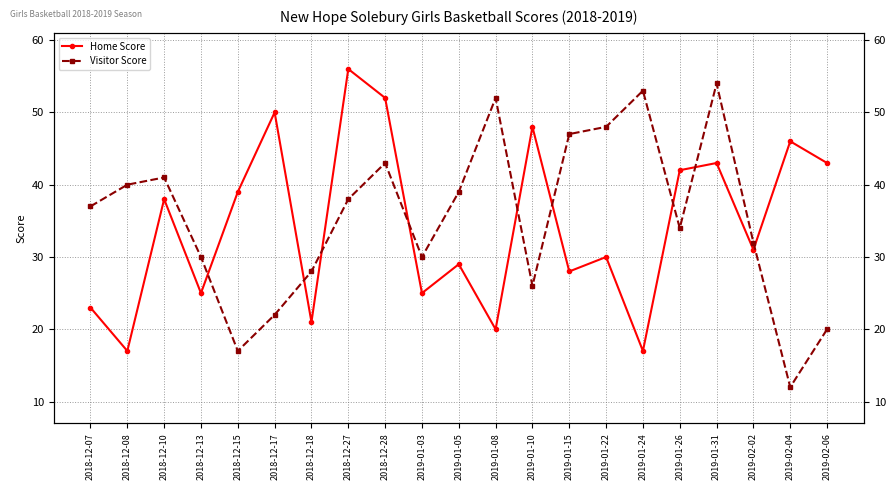

How many interior local valleys does the Visitor Score series have?

5